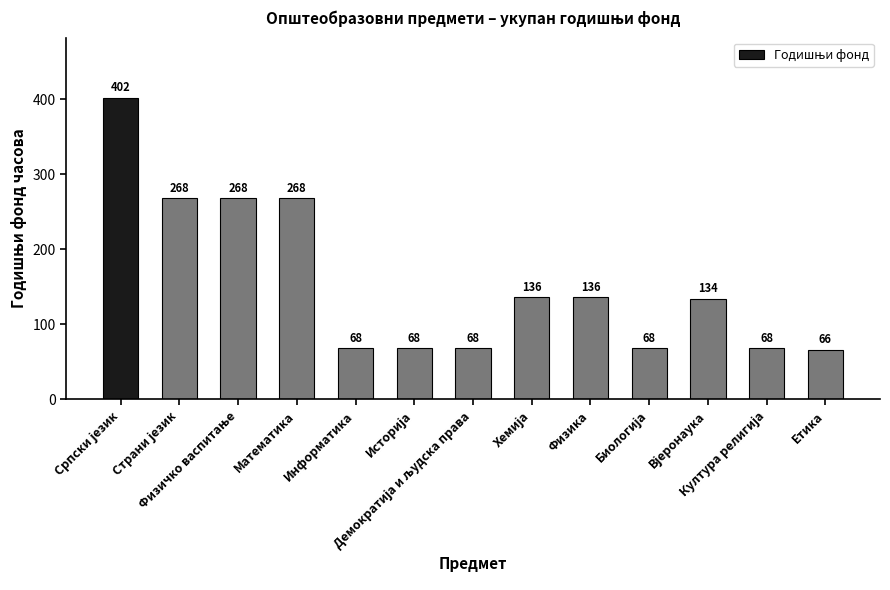

What is the smallest value displayed?

66